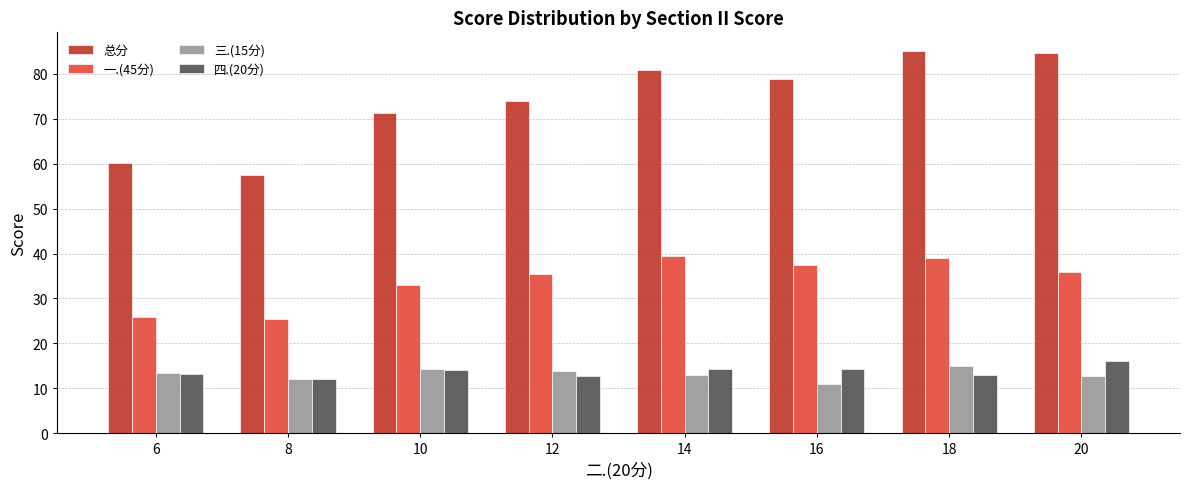

Read the 一.(45分) value at 8.

25.5